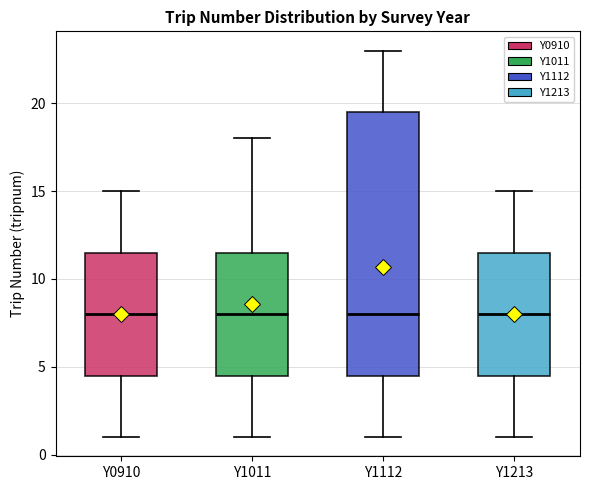

Comparing the boxes themselves (not the whiskers), which one is the tallest?

Y1112